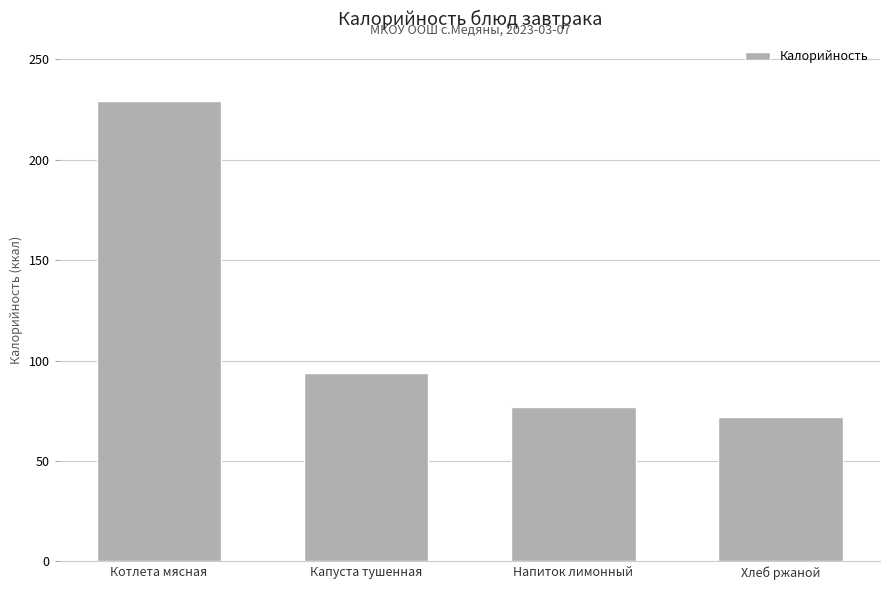

What is the average value?

118